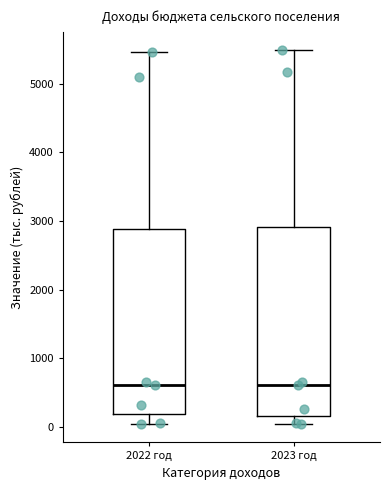

Where does the lower whisker of the box for 2023 год end on the y-axis? The values are not printed on the chart, so give them approximately, as read against the axis.

0